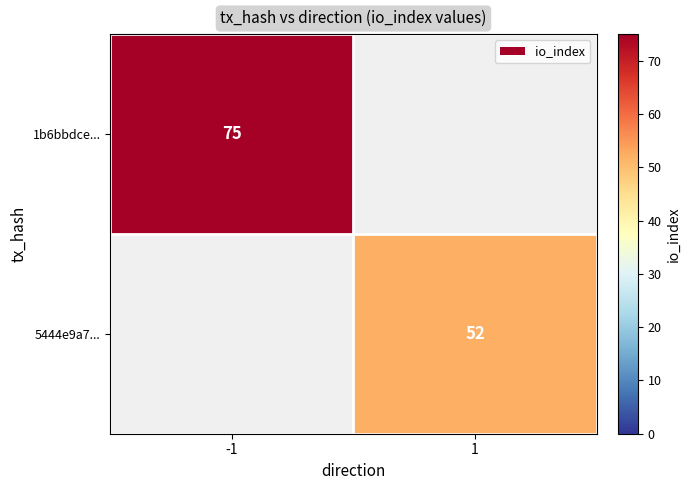

The 1b6bbdce... series shows 43 at -1. True or false?

False